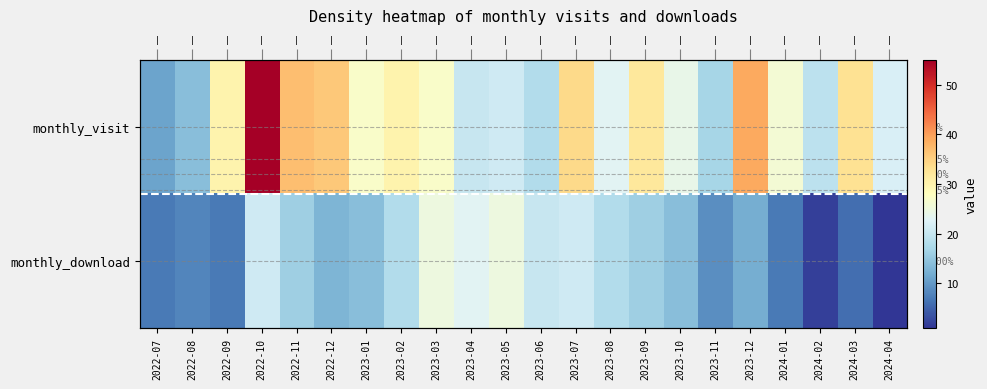

Which series has the largest range (max minus min)?

monthly_visit